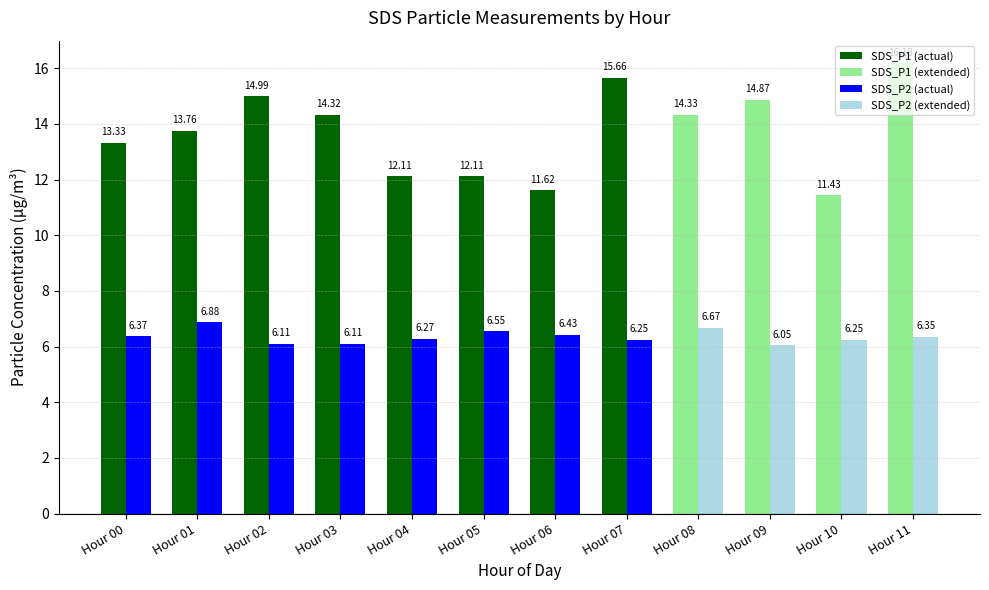

How many bars are there in each group?

2